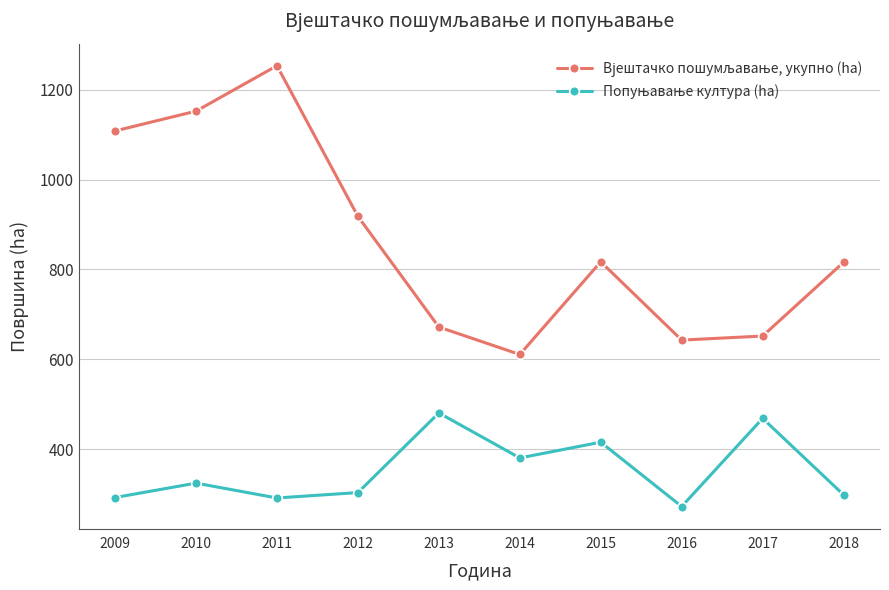

How many data points does each series have?

10